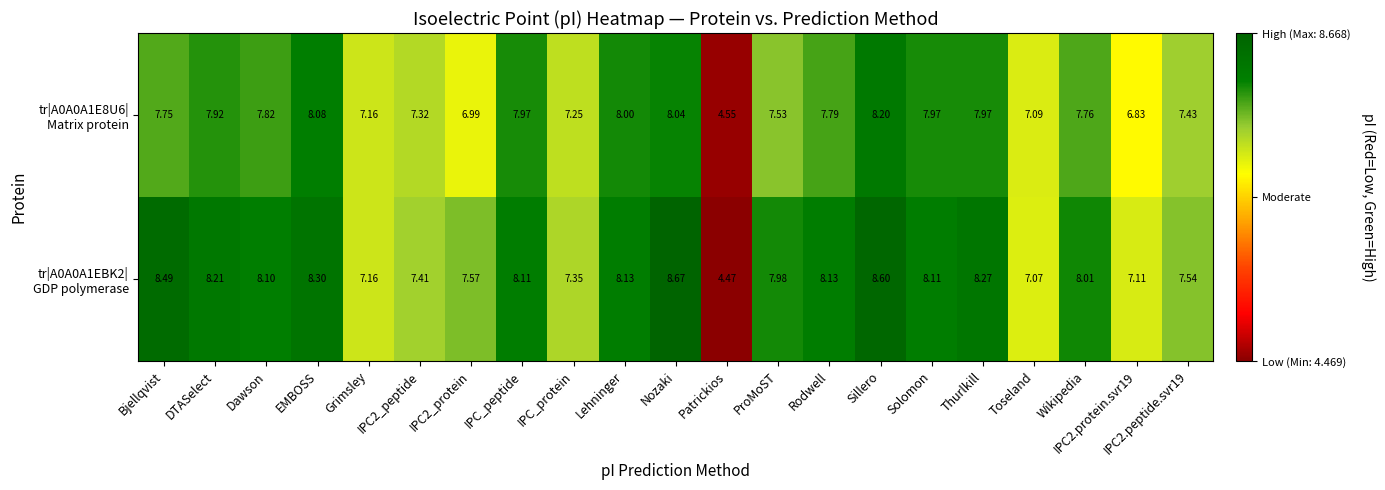

Which category has the lowest value across all series?

Patrickios